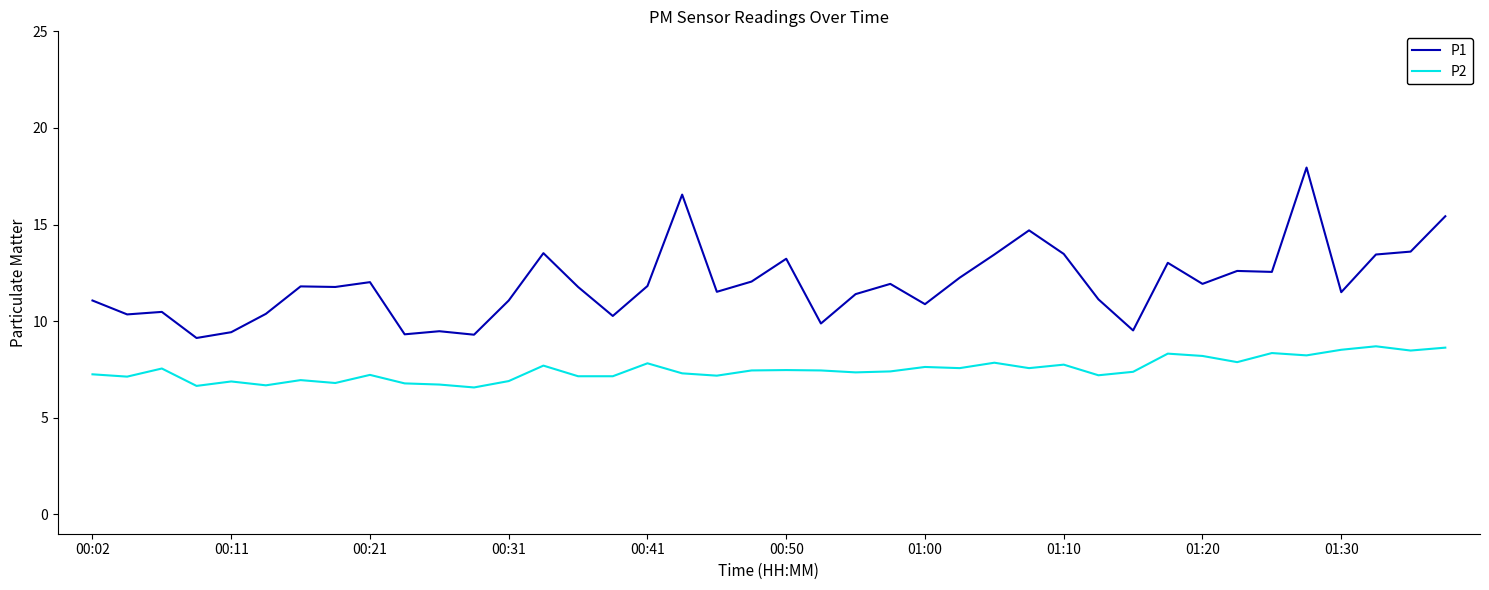

True or false: P2 and P1 cross at least once.

False